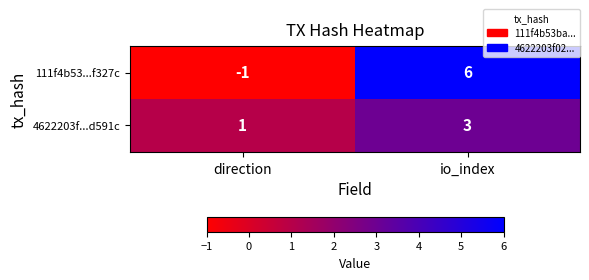

Which label corresponds to the largest value in the chart?

io_index